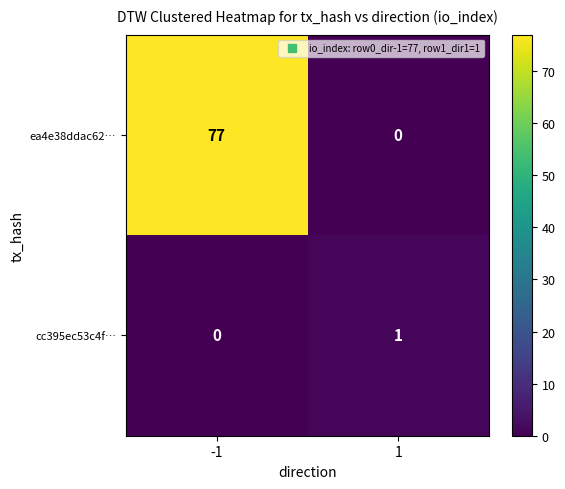

List the series in order of their peak value, highest first.

ea4e38ddac62…, cc395ec53c4f…